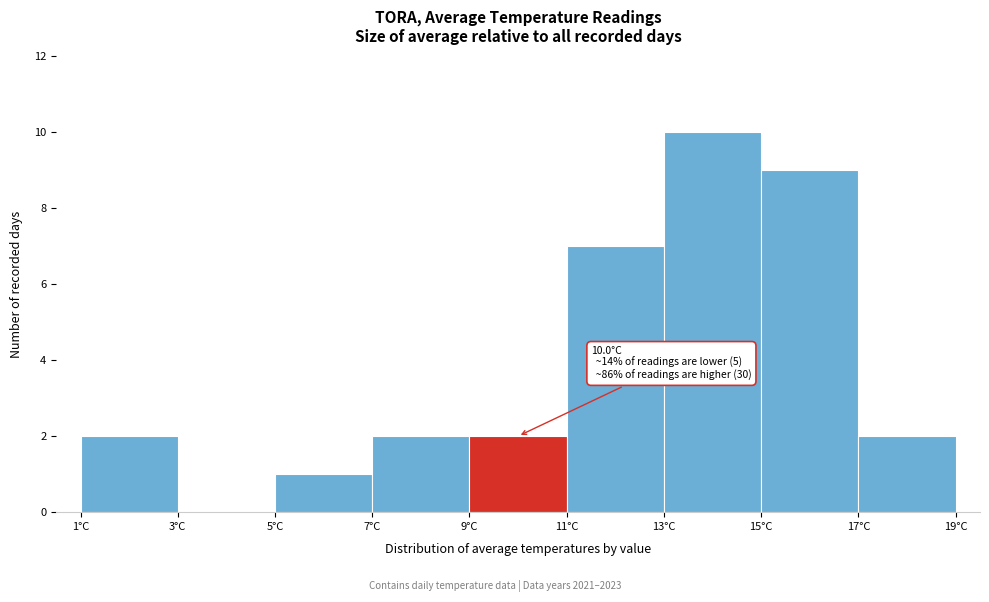

Which range on the x-axis has the tallest bar?

13 to 15